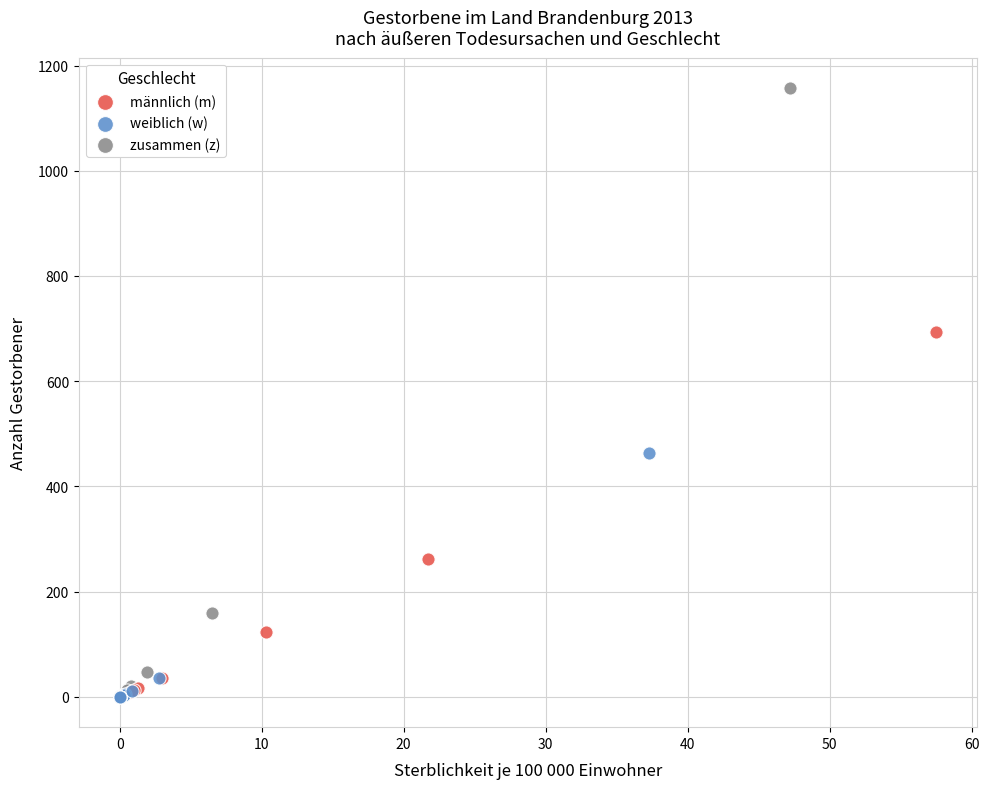

Which series has the widest spread of Y values?

zusammen (z)